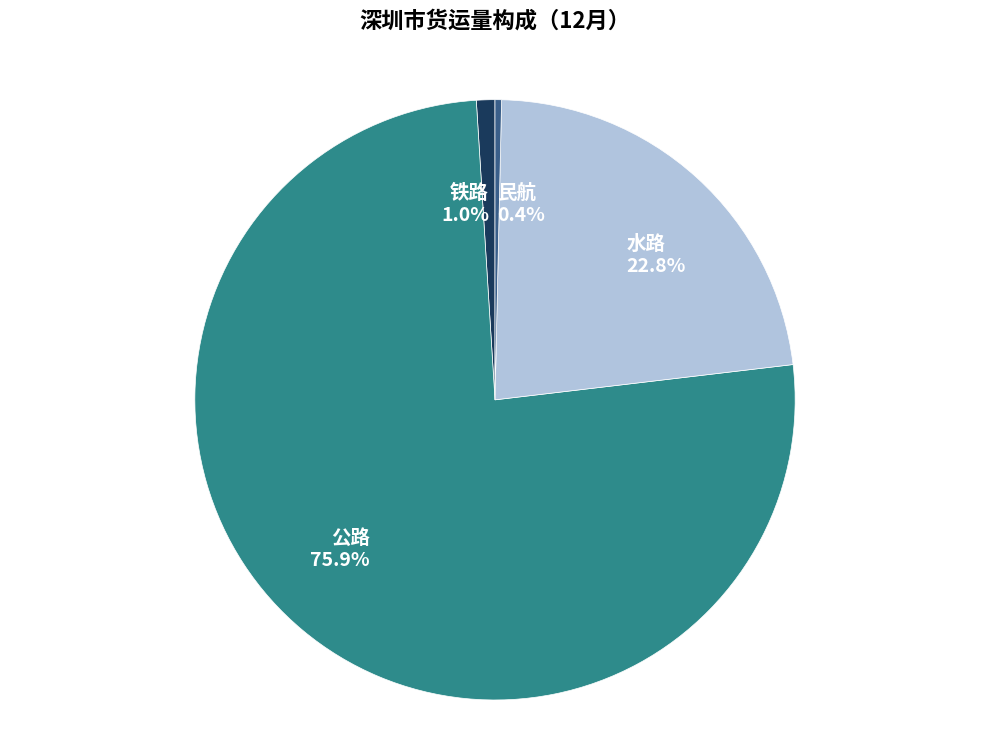

Rank the categories by value from highest to lowest.

公路, 水路, 铁路, 民航